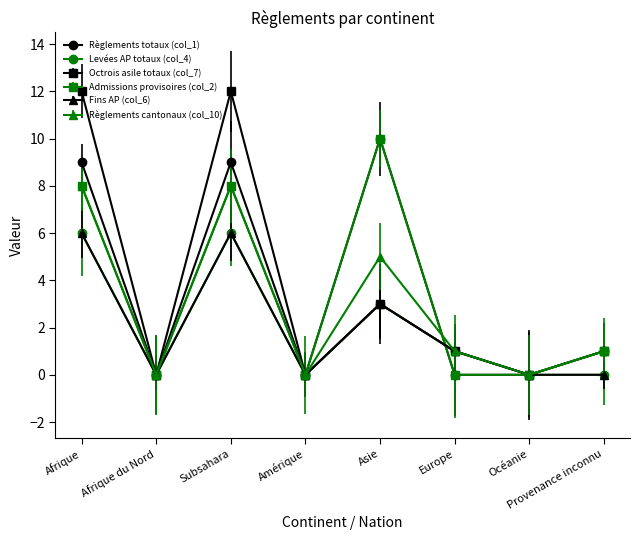

Is it true that Règlements totaux (col_1) equals 3 at Océanie?

False